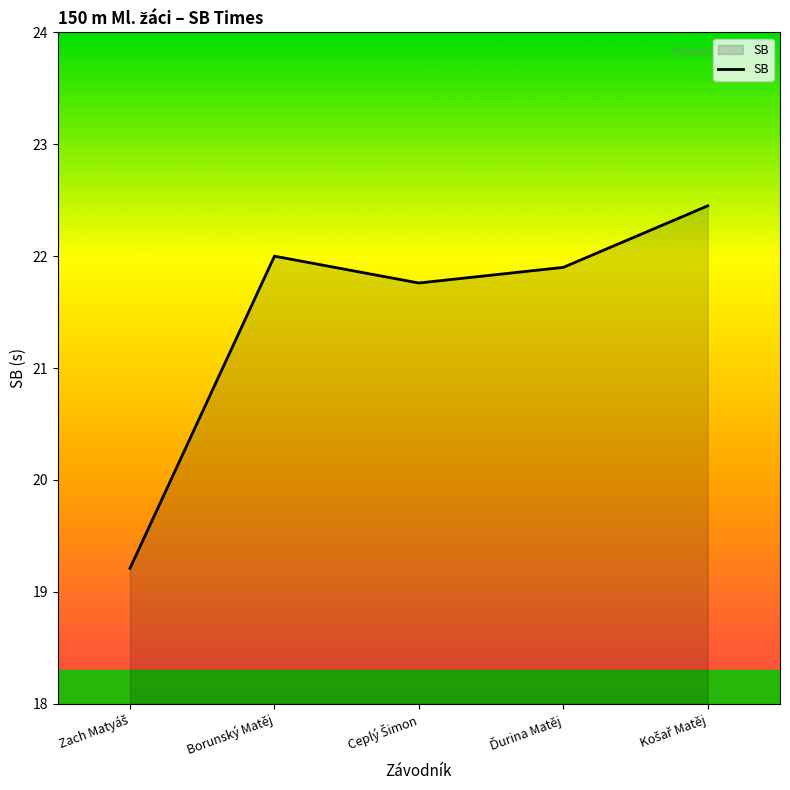

What is the sum of all values?

107.3